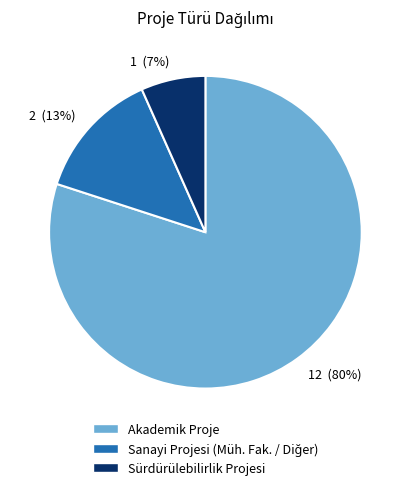

Which category has the smallest portion of the pie?

1 (7%)